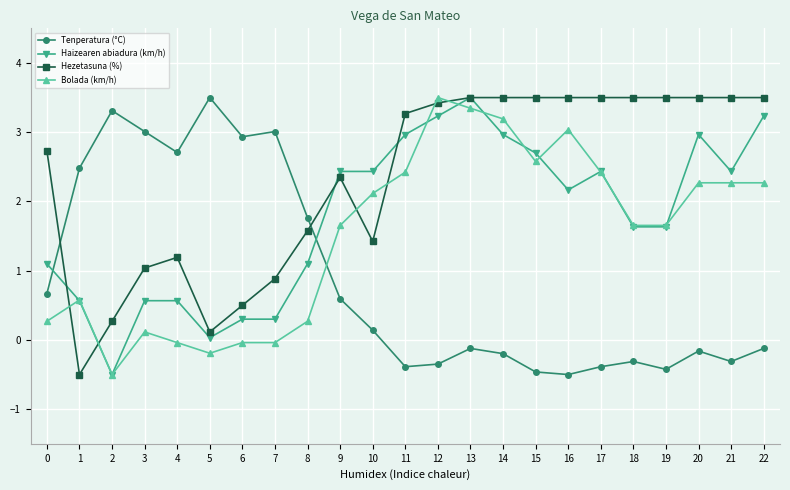

Which series changed the most between 0 and 3?

Tenperatura (°C)